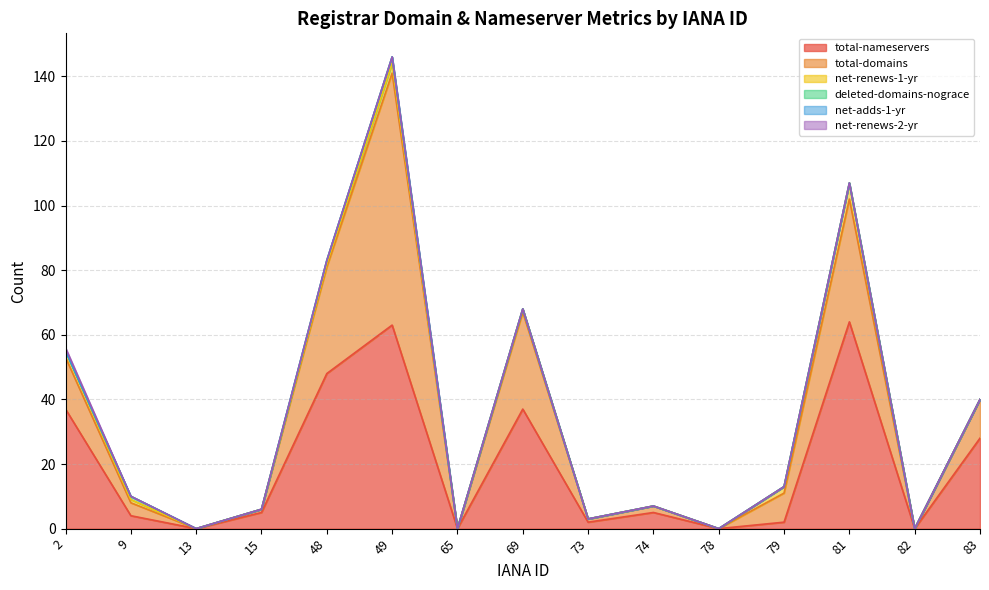

At how many categories does at least one series exceed 46?

3